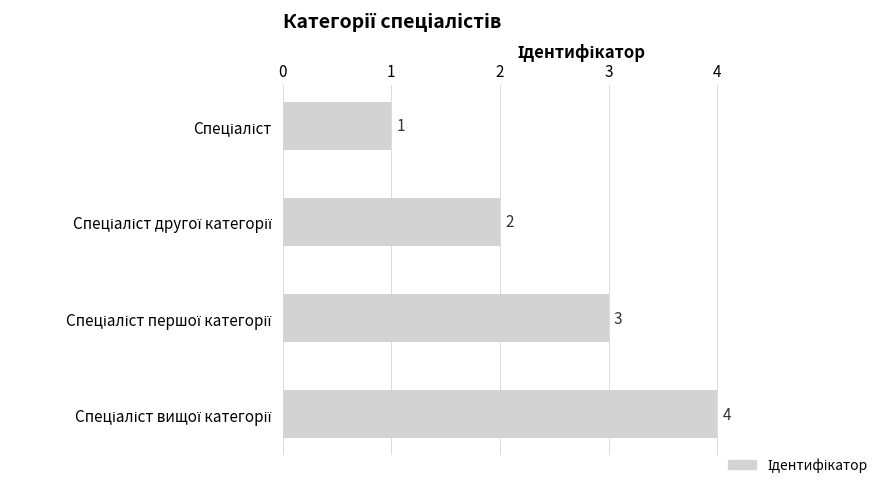

What is the difference between the maximum and minimum values?

3